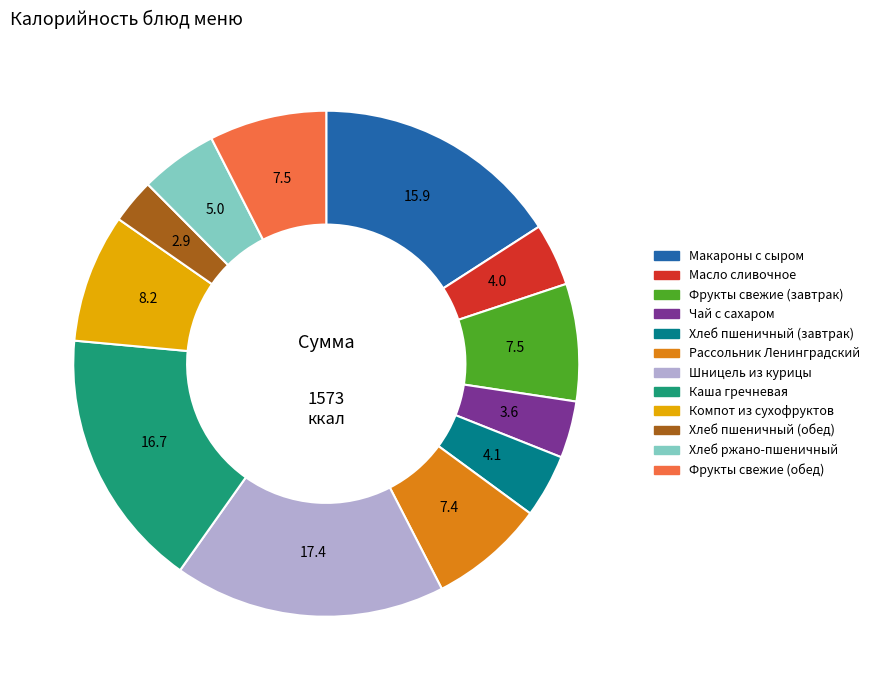

Does Каша гречневая represent more than half of the total?

No